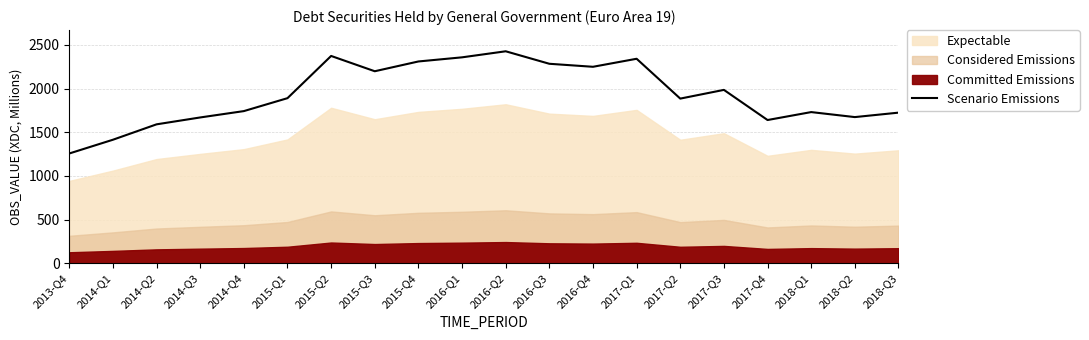

Does the chart display data point markers on the line(s)?

No